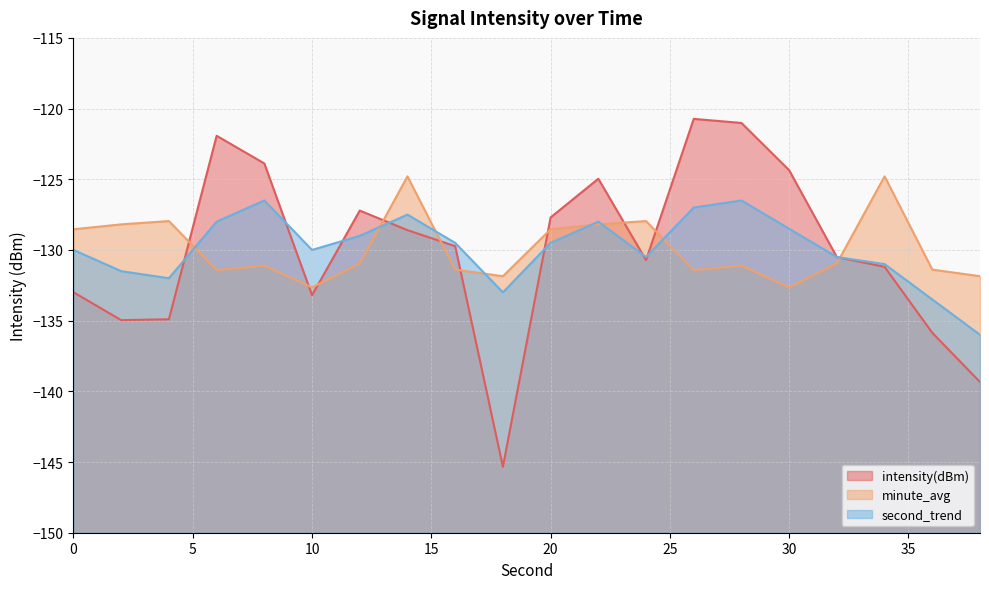

What is the highest value of the second_trend series?

-126.5